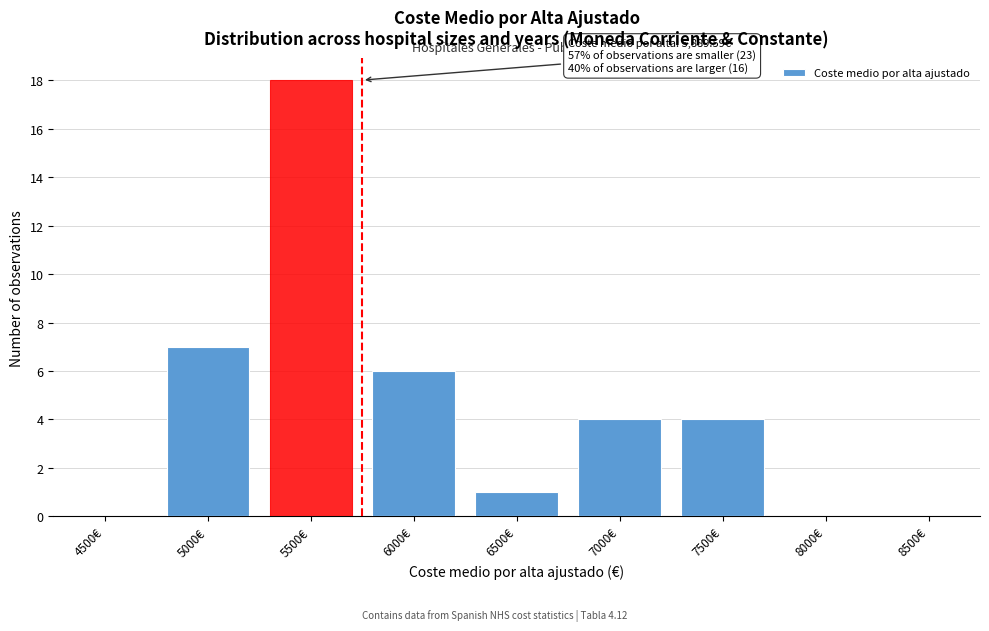

Reading left to right, list all the values displayed in this chart.

4500€=0	5000€=7	5500€=18	6000€=6	6500€=1	7000€=4	7500€=4	8000€=0